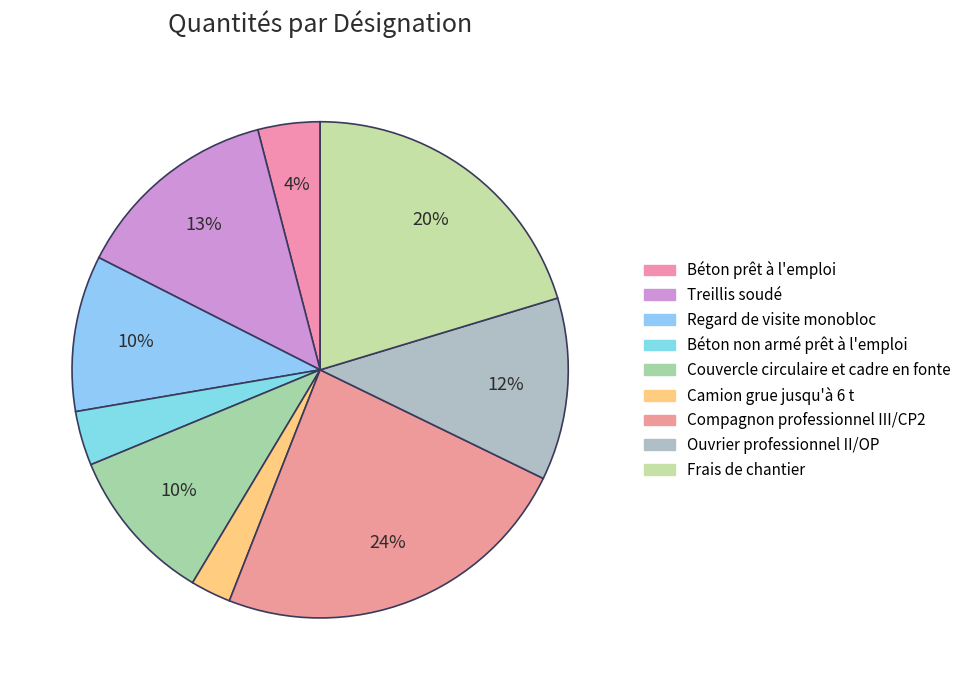

True or false: Treillis soudé accounts for 13% of the total.

True